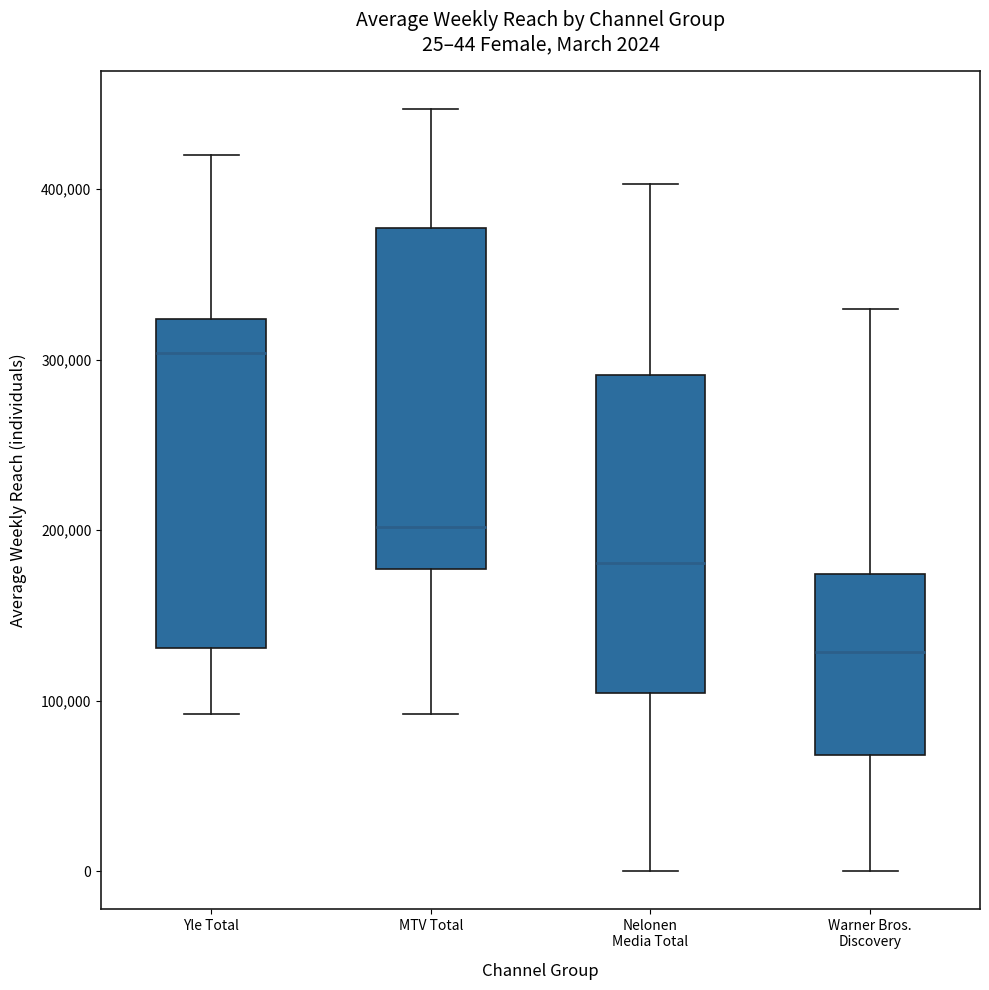

Which box's median line is the highest?

Yle Total